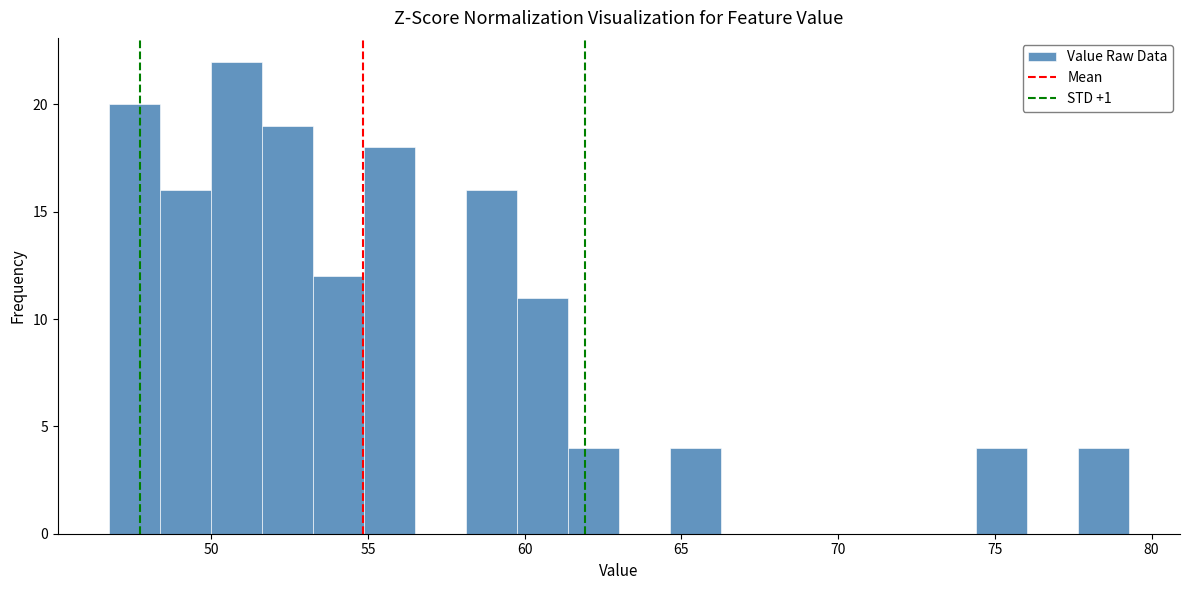

Around what value on the x-axis is the tallest bar? Give the approximate position of its centre, as read against the axis.

51.0